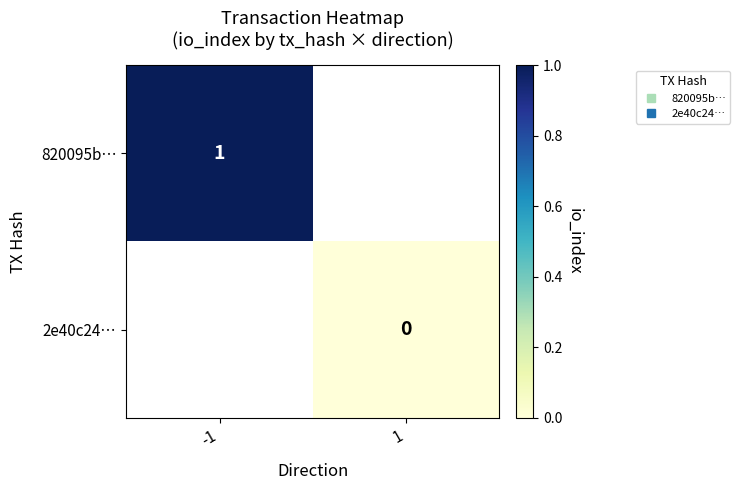

What is the minimum value for 820095b…?

1.0